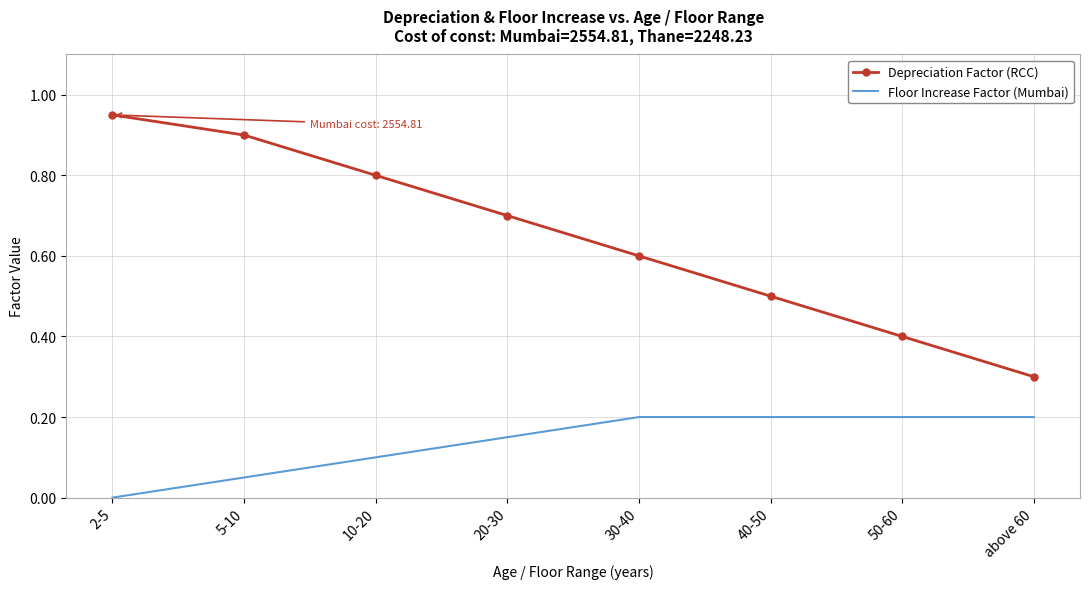

How many distinct data groups are displayed?

2